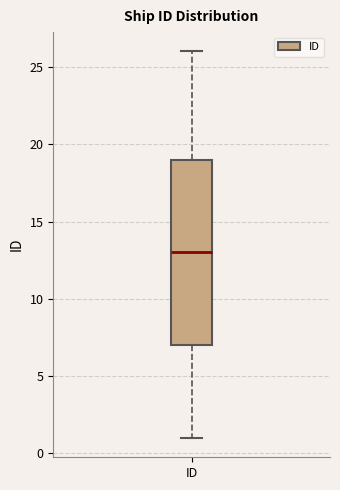

Transcribe this box plot: give where the median line is, the range the box spans, and where the two whiskers end, as read against the y-axis. The values are not printed on the chart, so give them approximately, as read against the axis.

median 13, box 7 to 19, whiskers 1 to 26